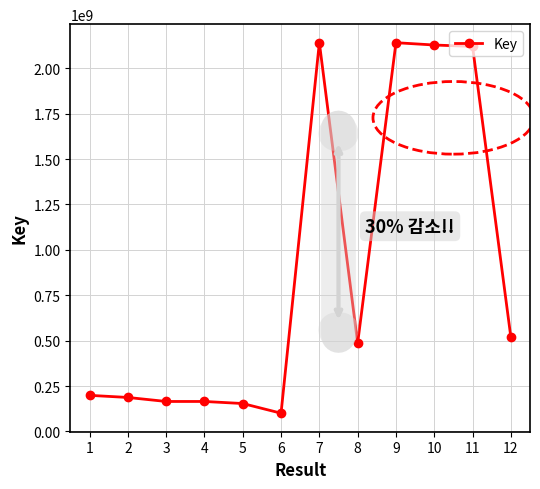

True or false: the data shows 237622021 at 12.

False